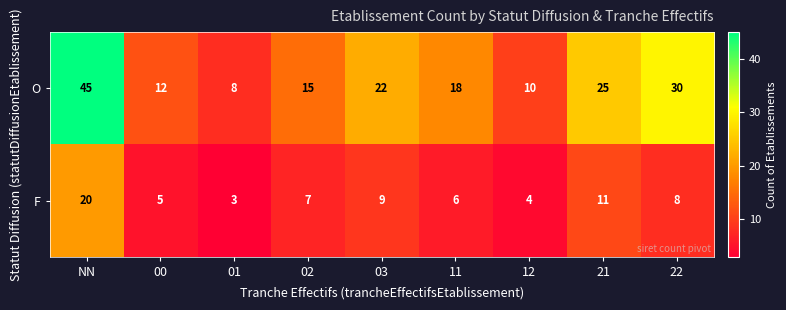

What is the total value across all series at 00?

17